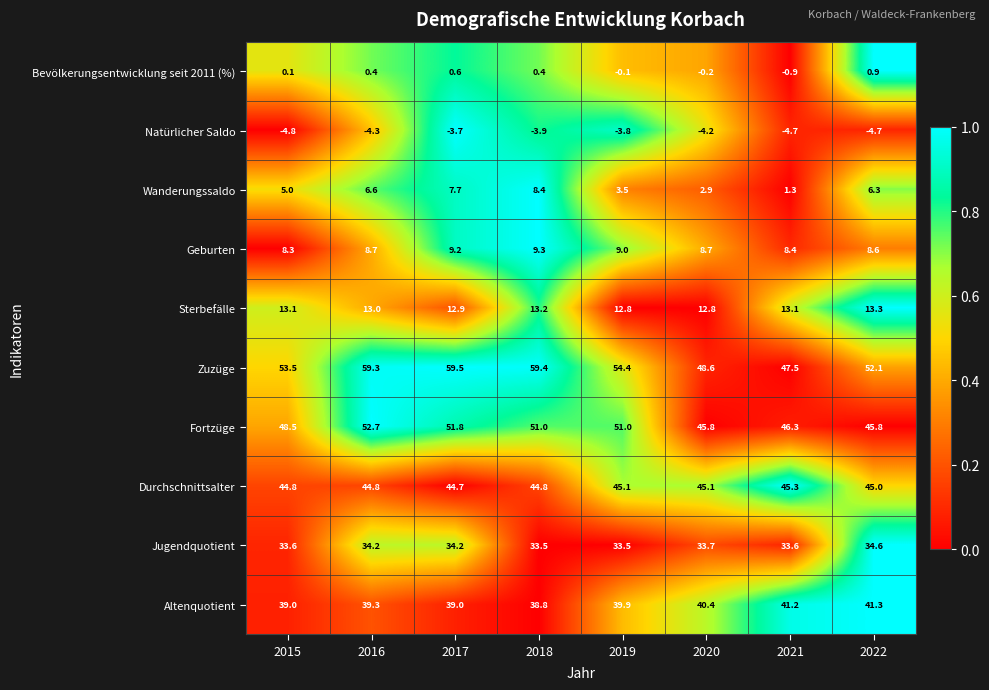

What is the sum of all Natürlicher Saldo values?

-34.1